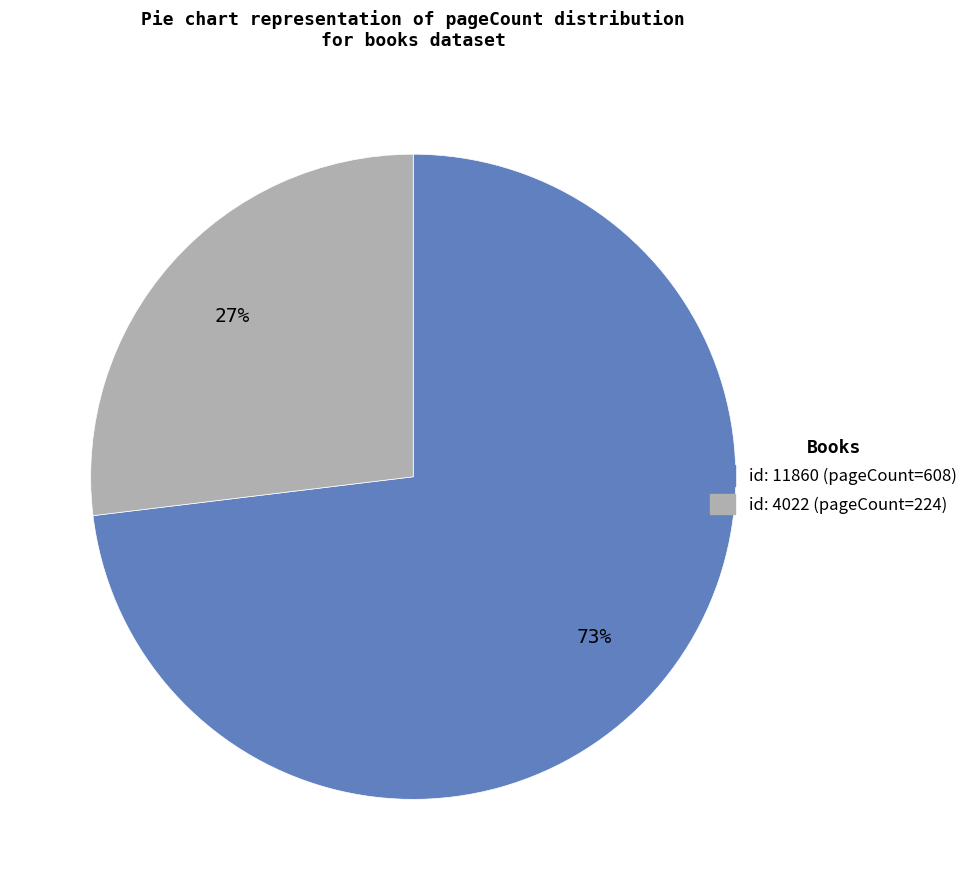

Is there any slice that represents more than half of the pie?

Yes